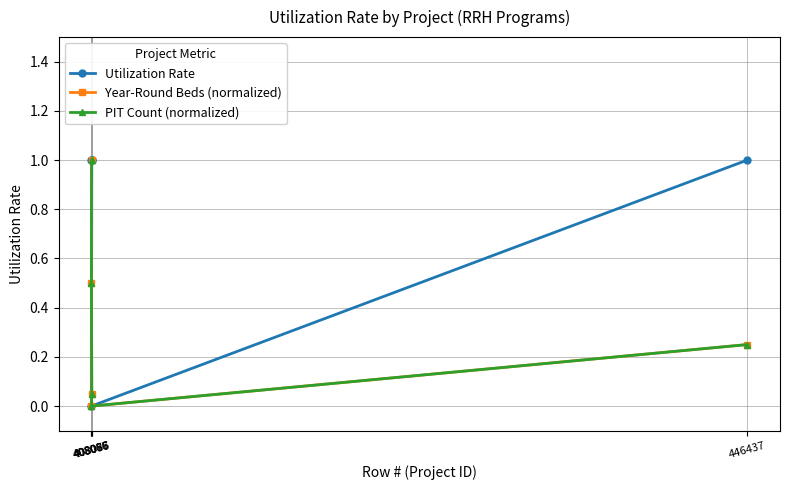

What is the value of the Year-Round Beds (normalized) point at the 3rd from the left?

0.1